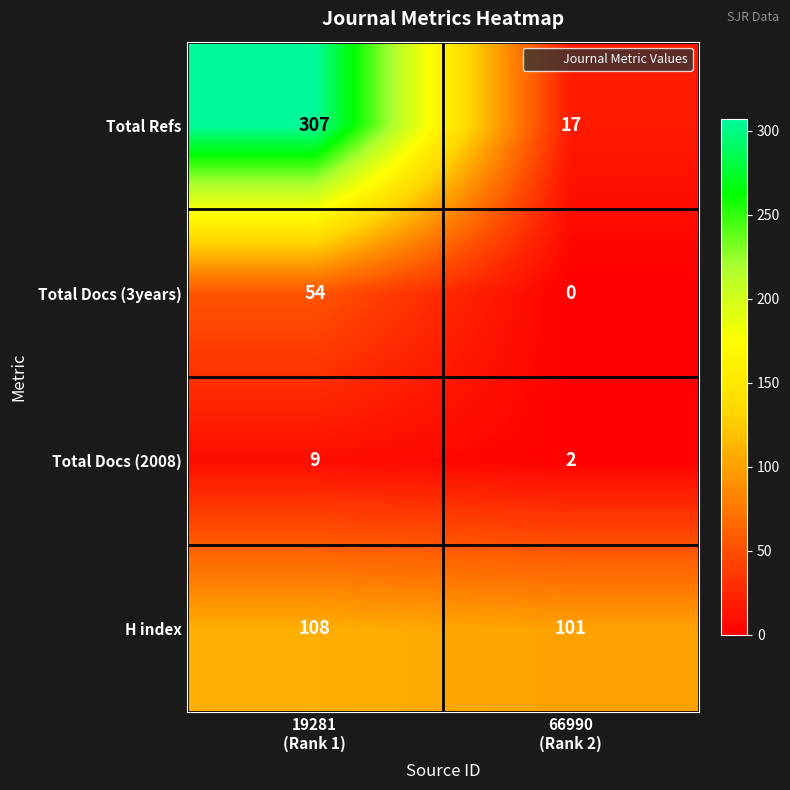

What is the difference between the maximum and minimum values in the Total Docs (3years) series?

54